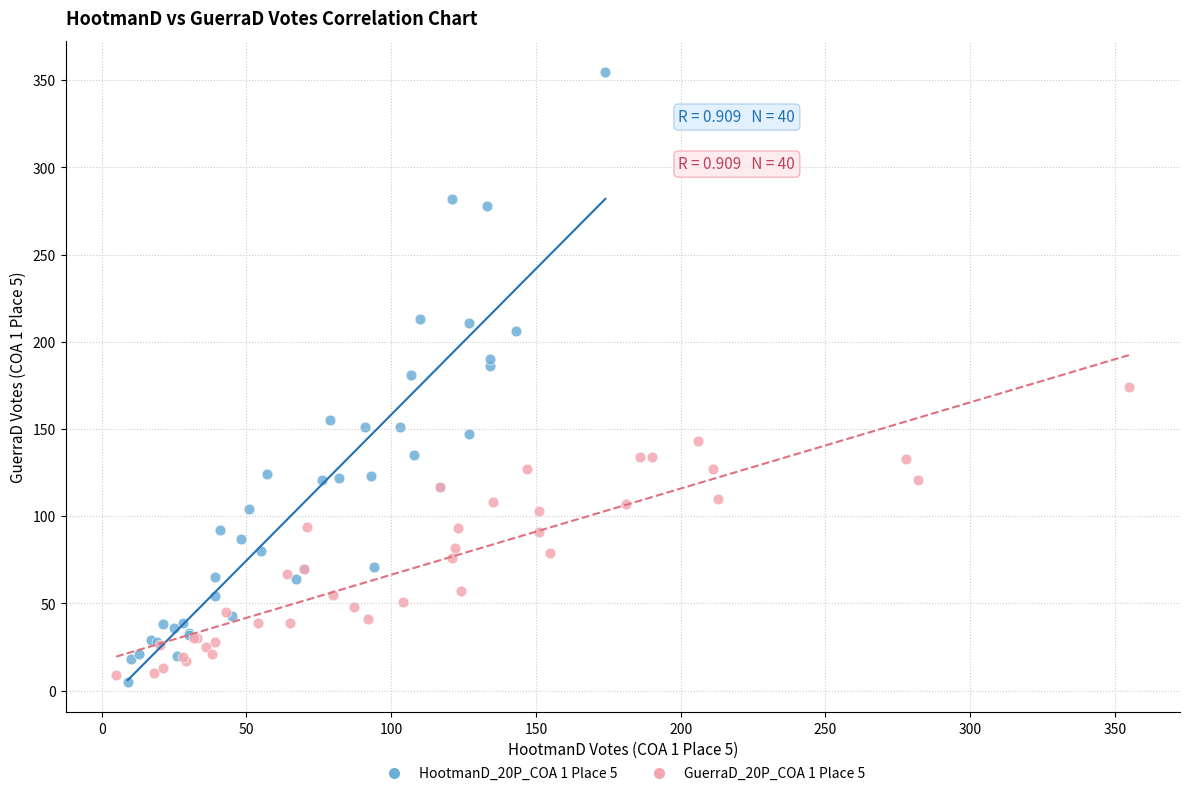

Which series has the widest spread of Y values?

HootmanD_20P_COA 1 Place 5